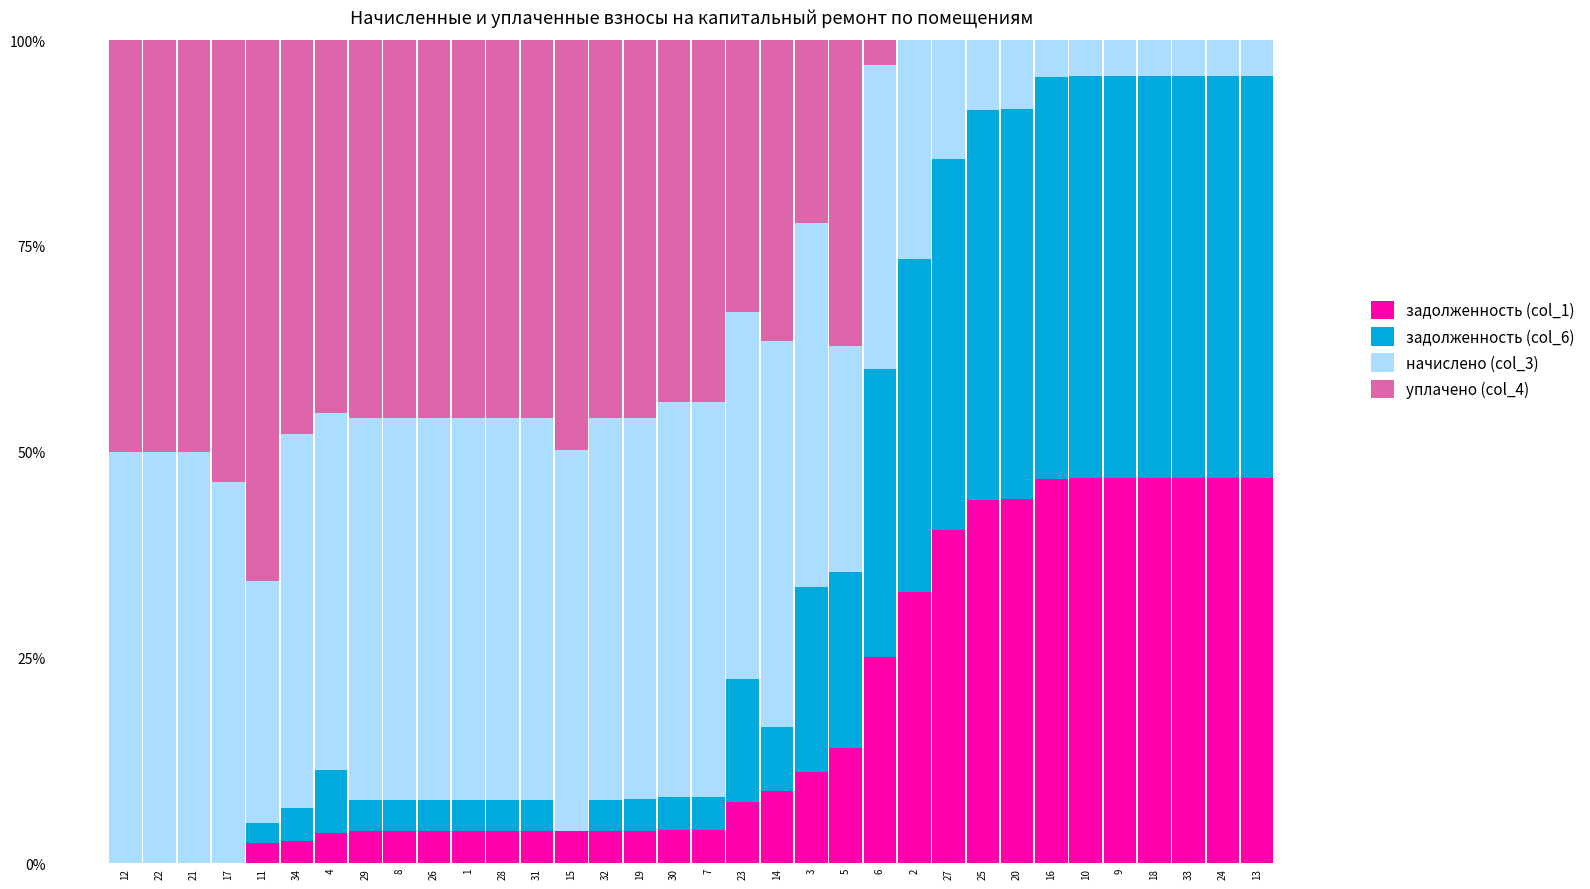

The задолженность (col_1) series shows 21.0 at 16. True or false?

False